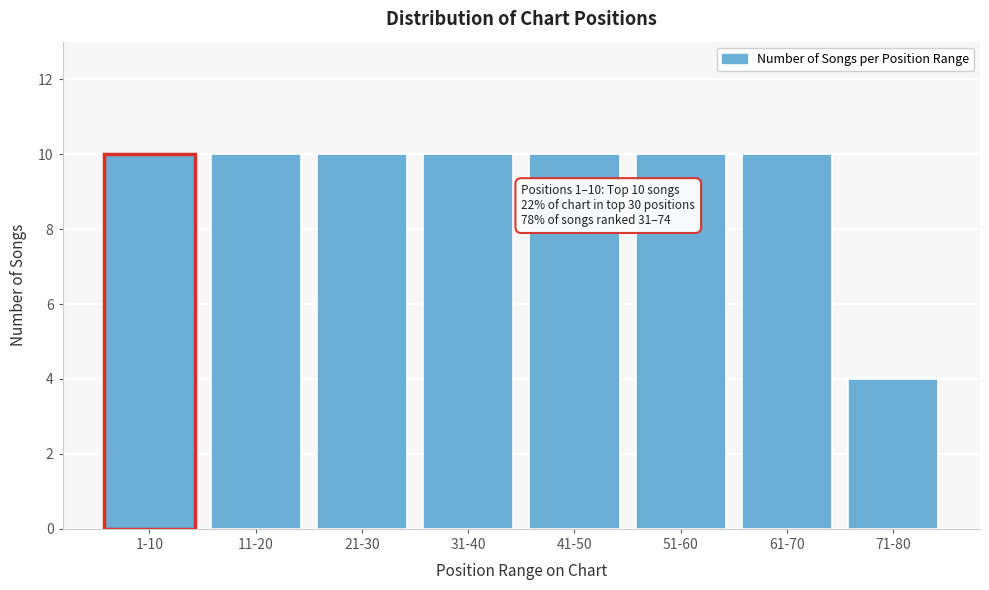

Reading left to right, transcribe all the data shown in this chart.

10	10	10	10	10	10	10	4